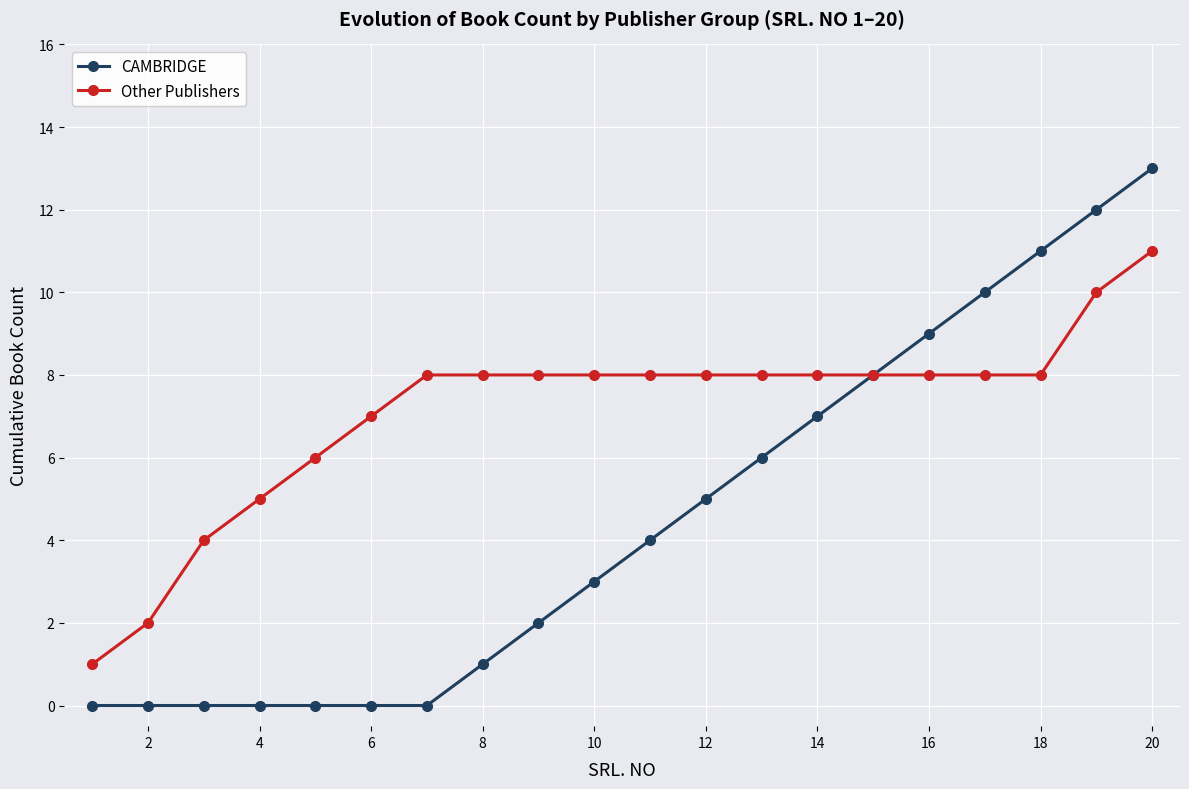

Which series has the largest range (max minus min)?

CAMBRIDGE